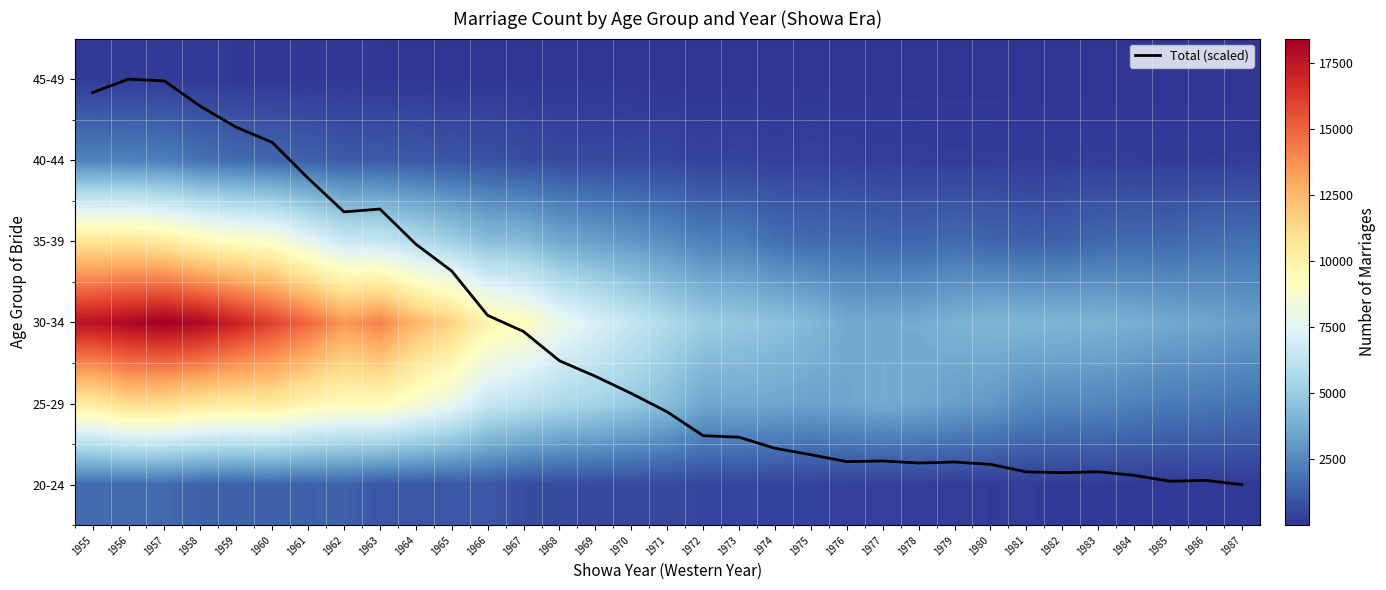

At 1975, list the series in order from largest to smallest.

30-34, 25-29, 35-39, 20-24, 40-44, 45-49, Total (scaled)